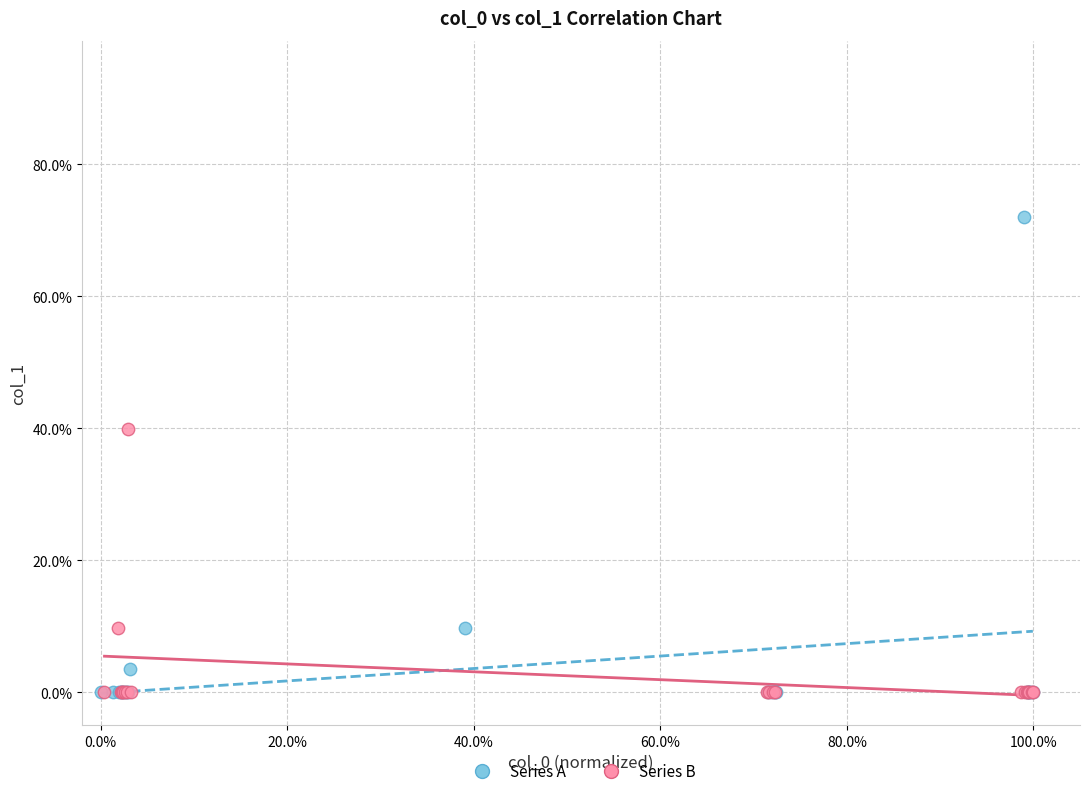

Which series has the widest spread of Y values?

Series A